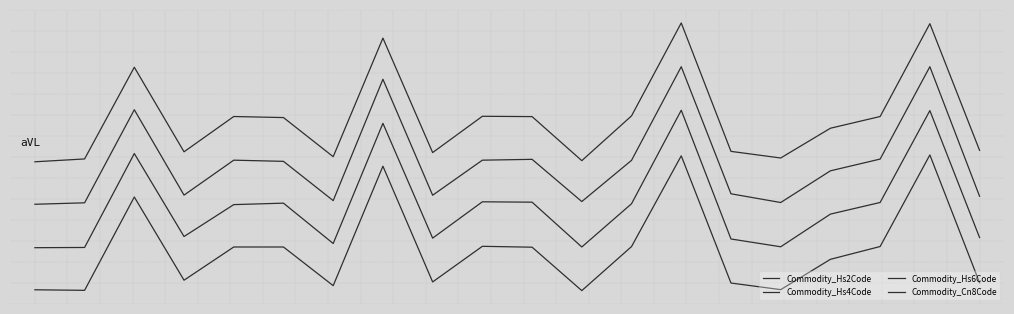

At how many categories does at least one series exceed 0?

20